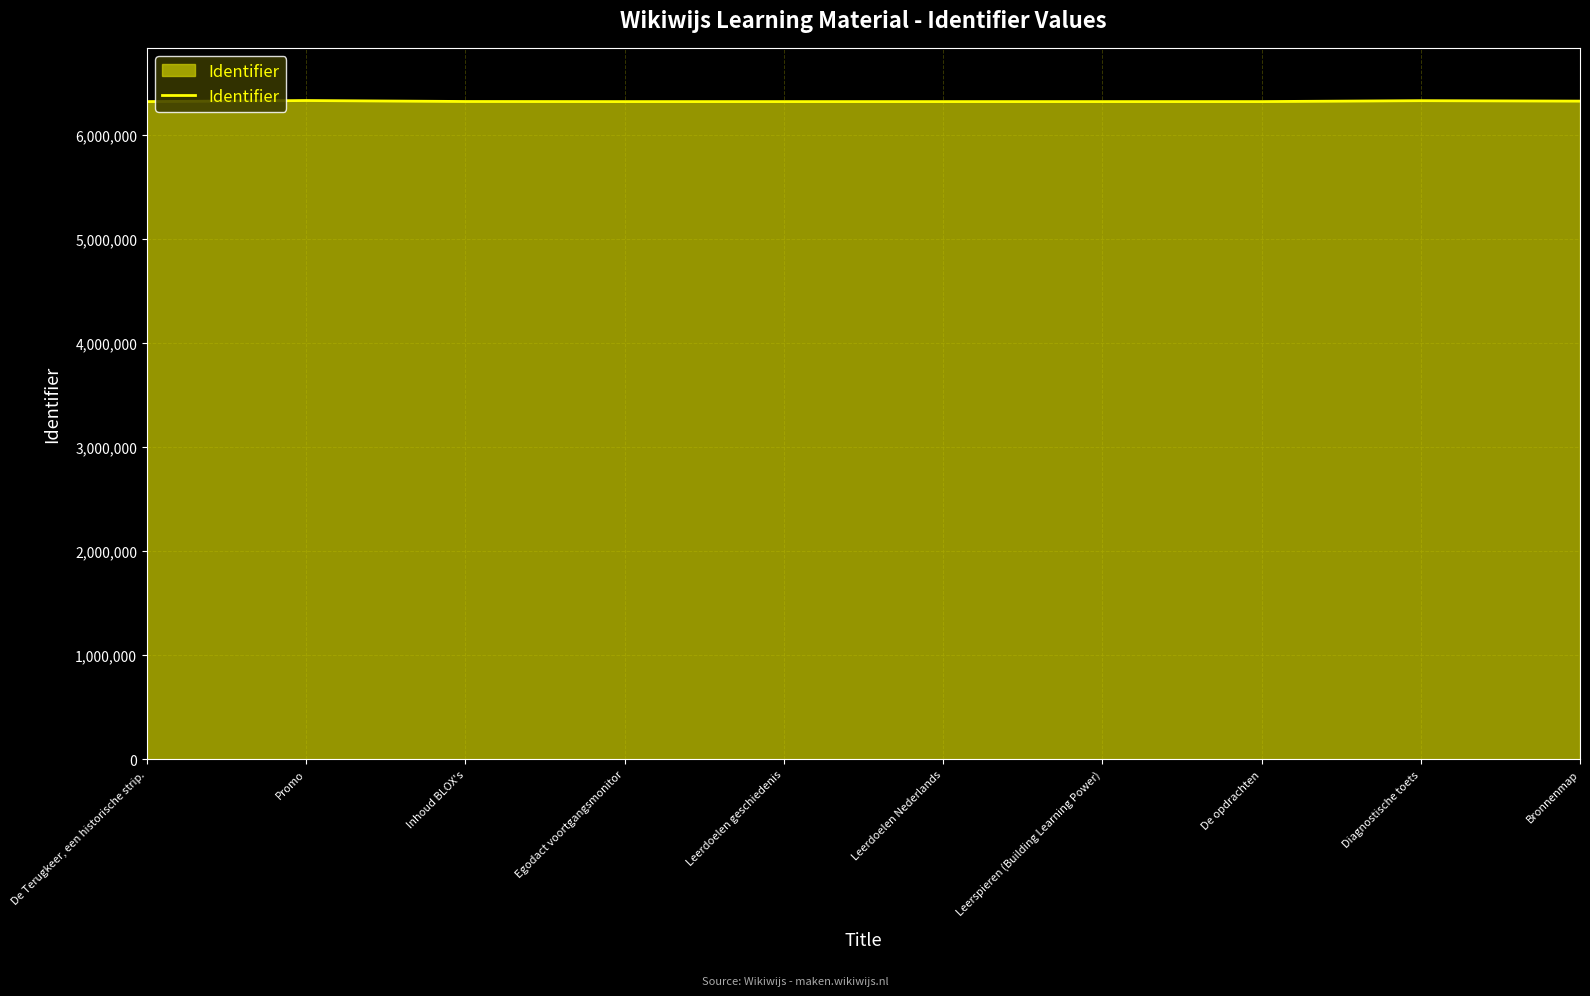

What position from the left is Promo?

2